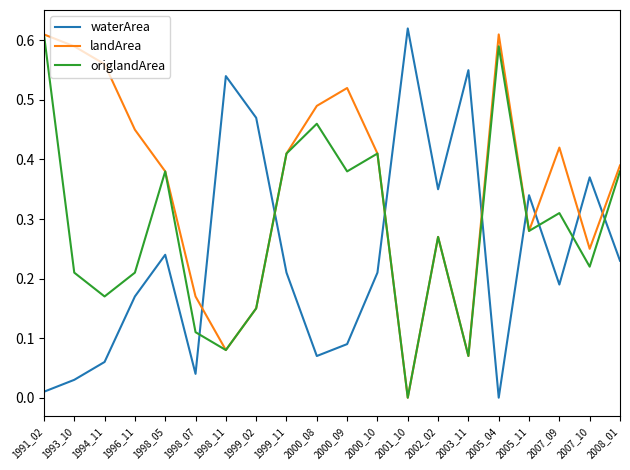

Is the value of landArea at 1998_11 greater than the value of waterArea at 2000_10?

No